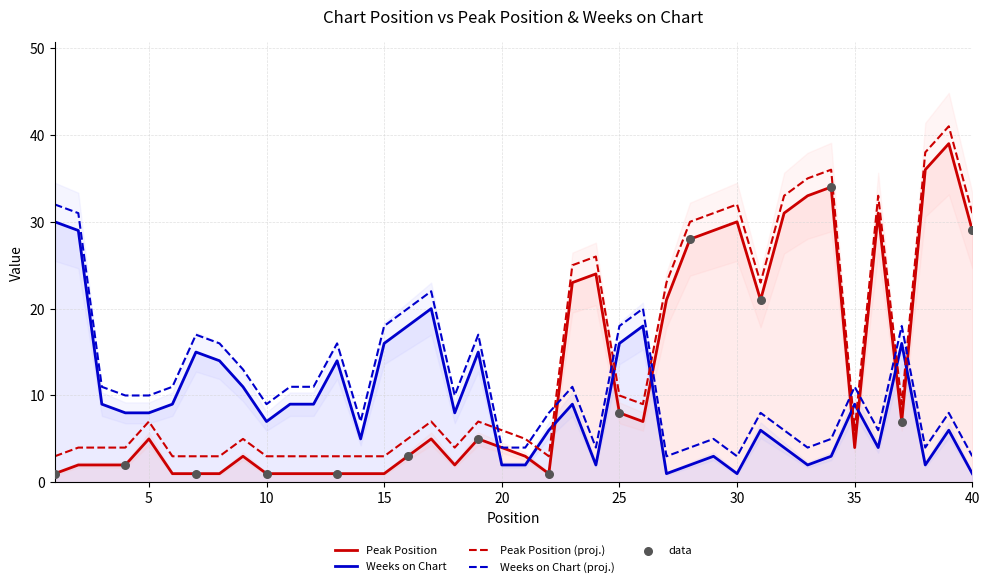

Is the value of Peak Position at 19 greater than the value of Weeks on Chart at 17?

No